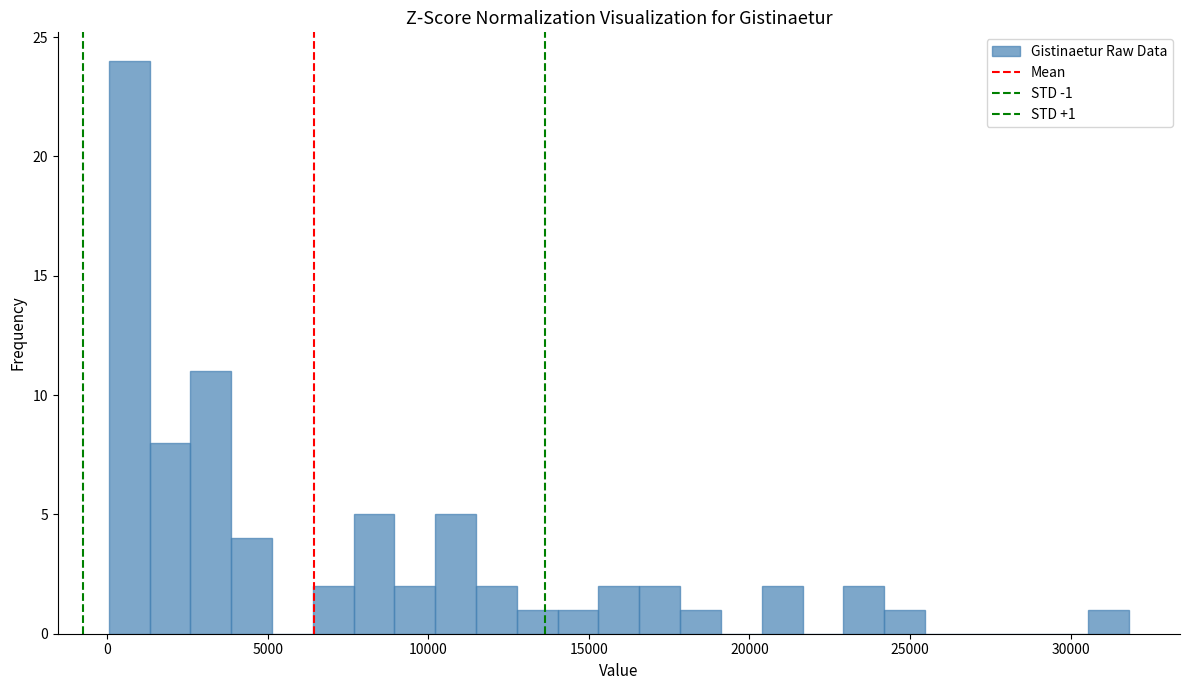

Around what value on the x-axis is the tallest bar? Give the approximate position of its centre, as read against the axis.

500